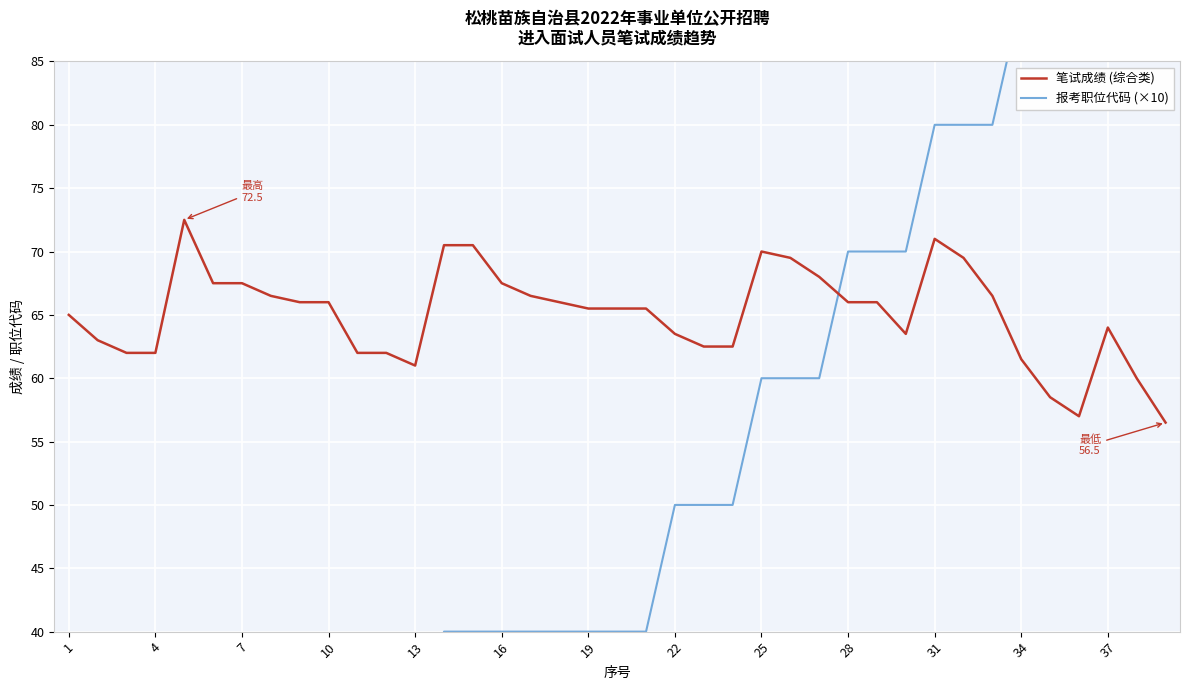

What is the greatest value displayed?

100.0